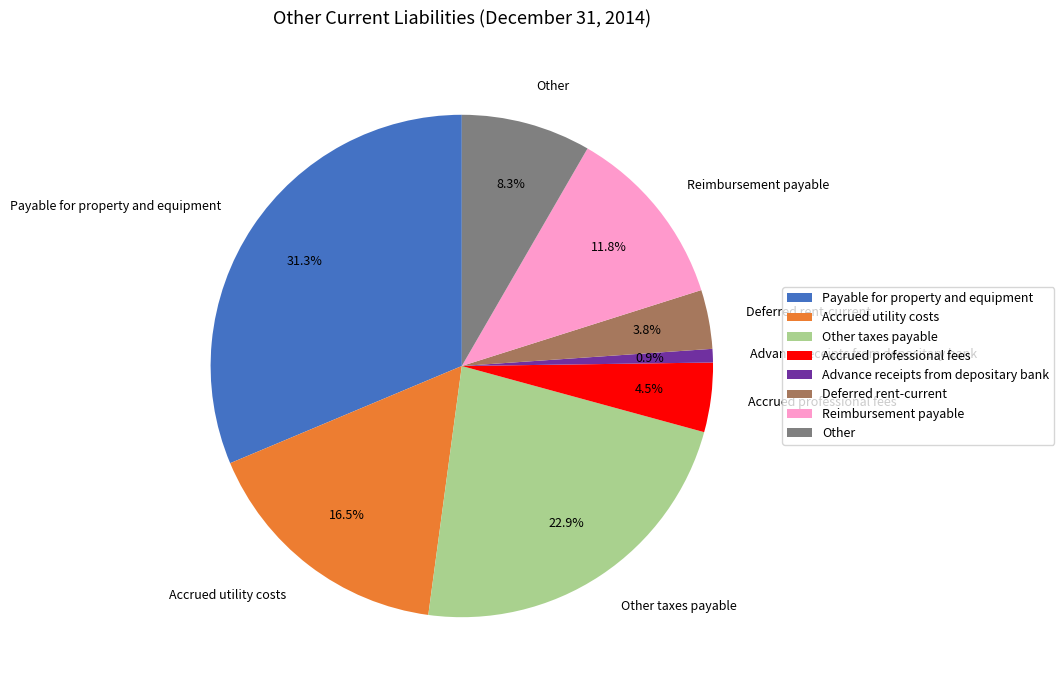

Does Other account for over 50% of the chart?

No